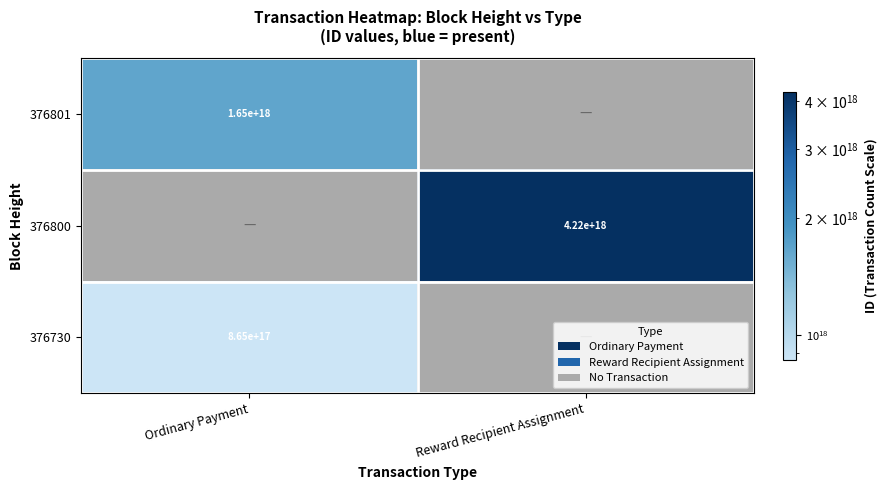

Is it true that 376800 equals 4220000000000000000 at Reward Recipient Assignment?

True